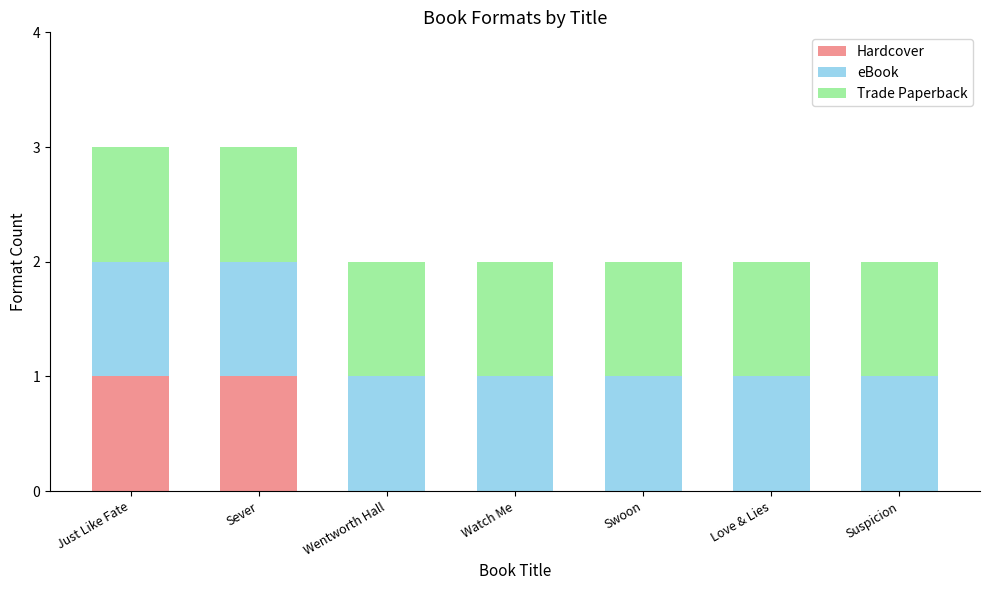

Are the bars horizontal?

No